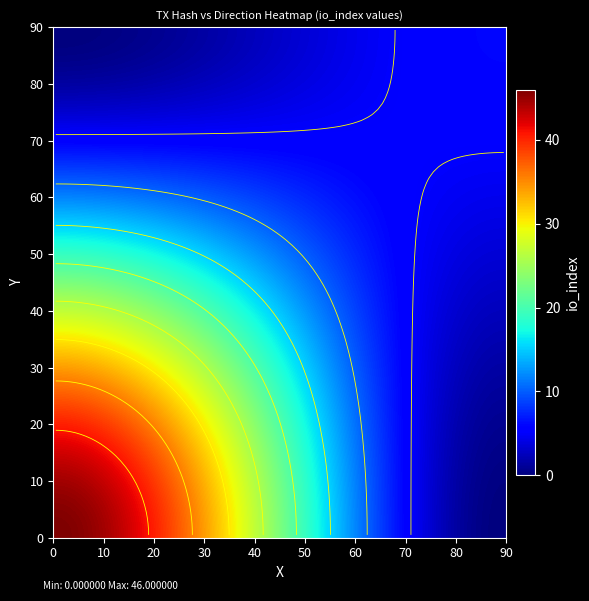

Between direction and io_index, which is larger?

io_index